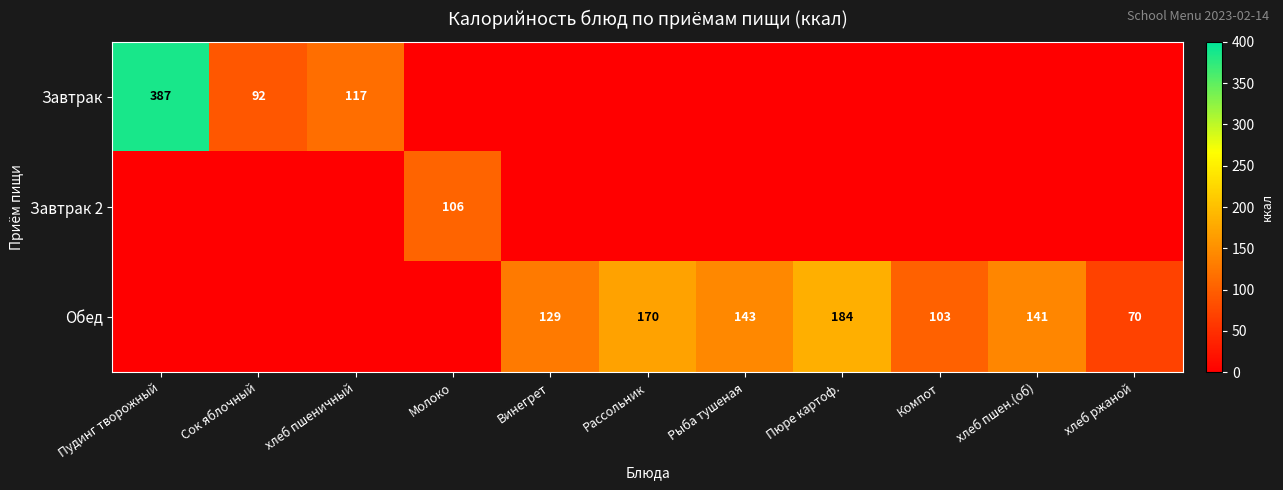

The value of Обед at хлеб пшен.(об) is 232. True or false?

False